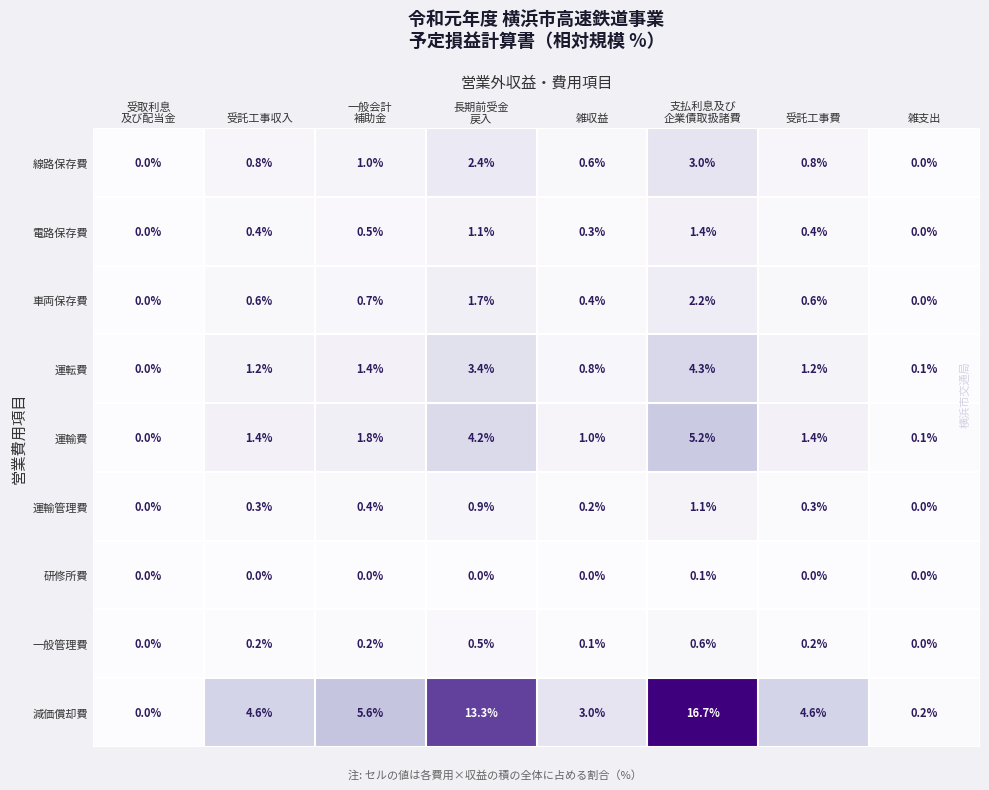

What is the maximum value shown in the chart?

16.7